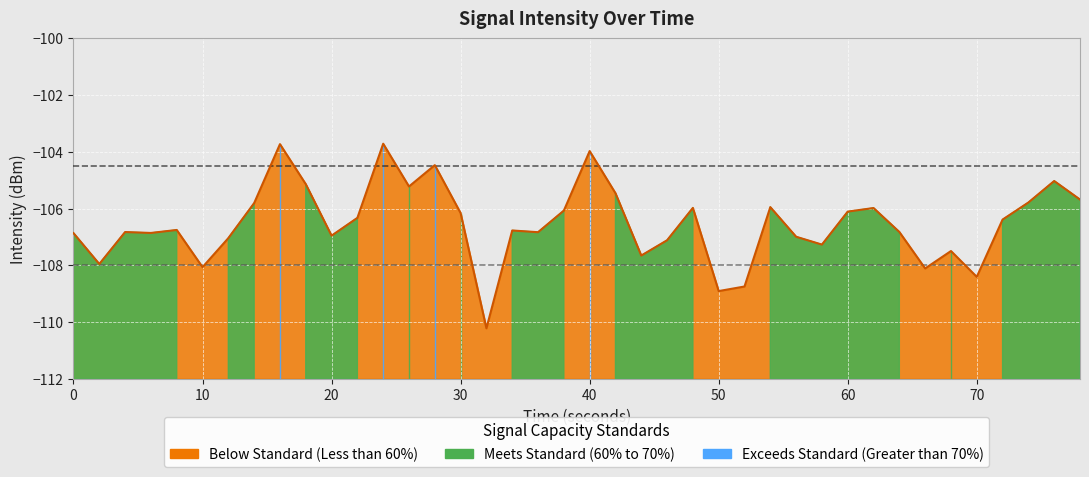

What is the greatest value displayed?

-103.7